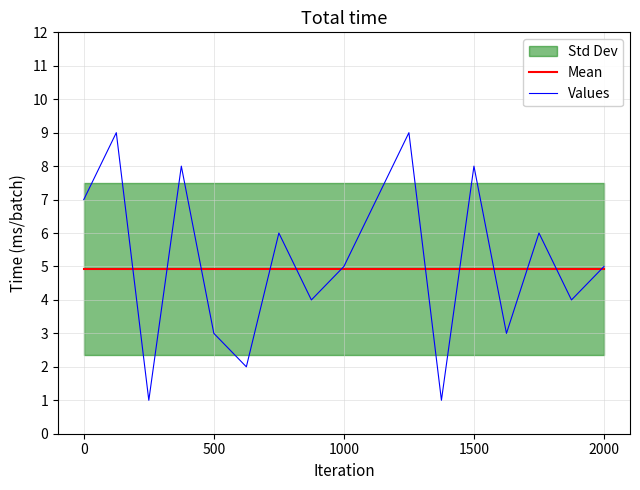

Which series has the largest range (max minus min)?

Values